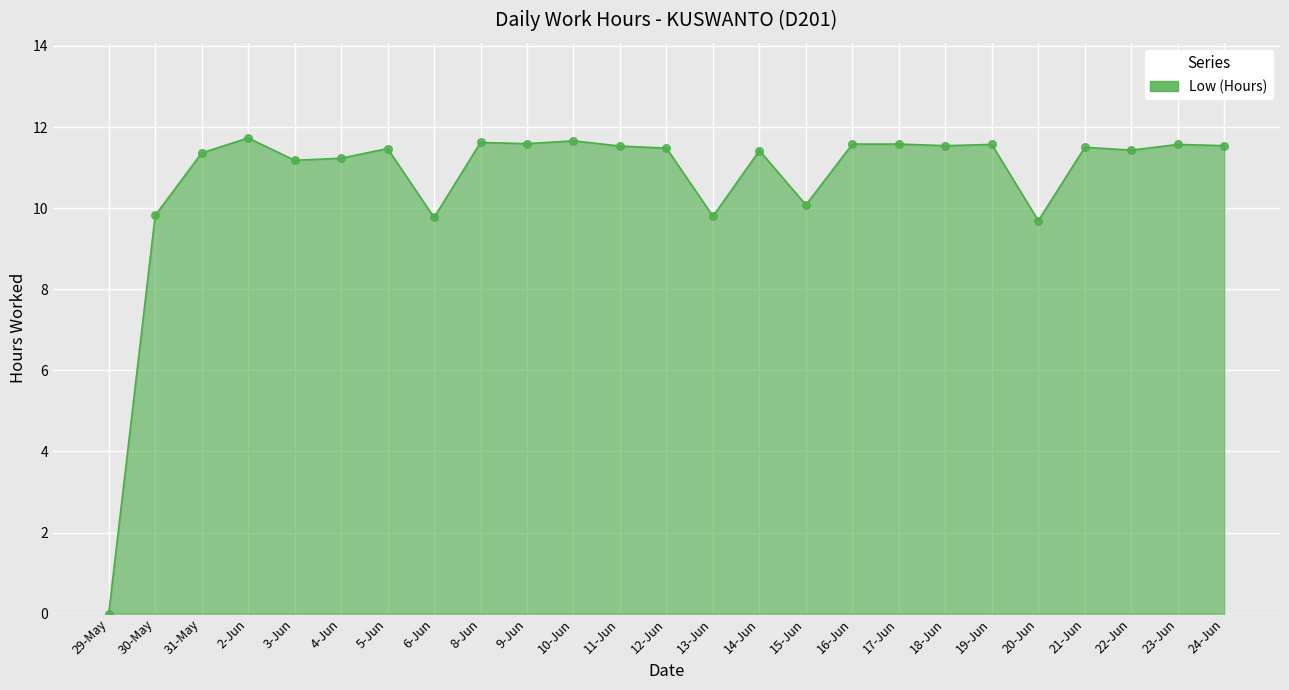

Approximately how many times larger is the value at 22-Jun compared to 10-Jun?

1.0